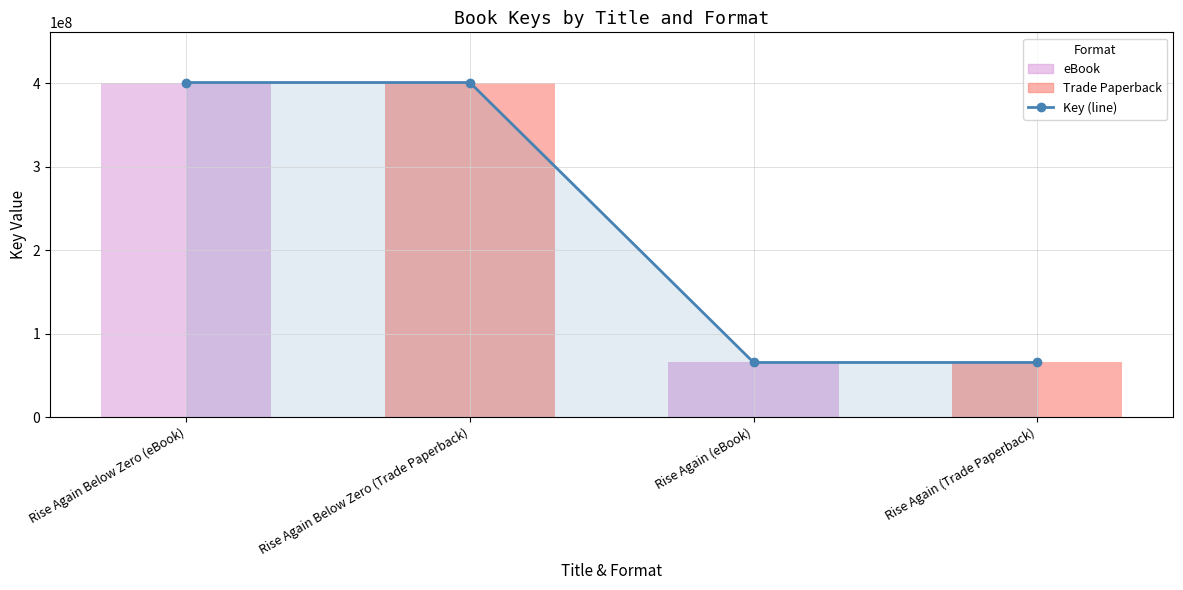

The chart shows a value of 400643539 at Rise Again Below Zero (Trade Paperback). True or false?

True